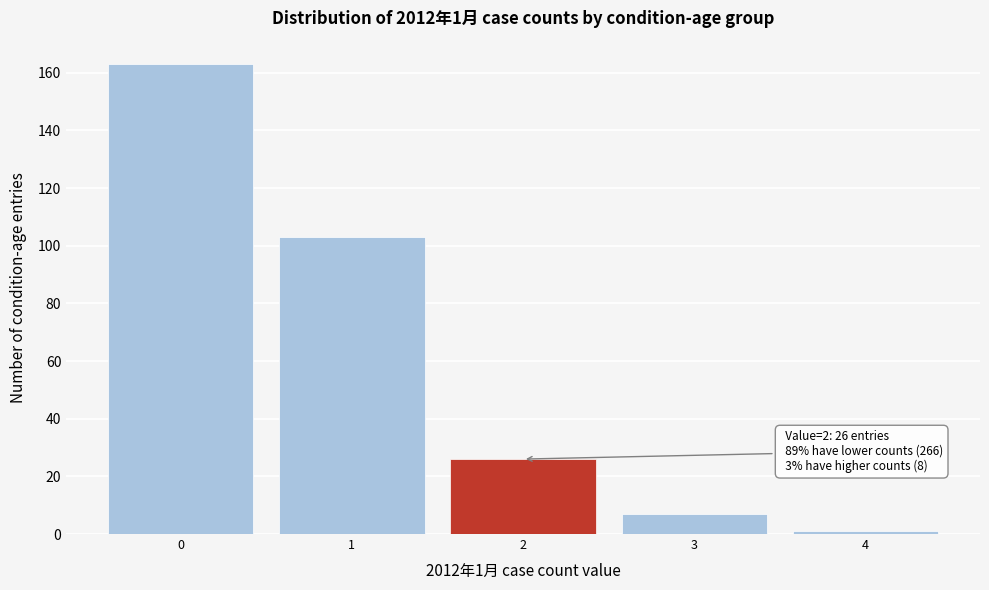

Reading left to right, transcribe all the data shown in this chart.

0=163	1=103	2=26	3=7	4=1